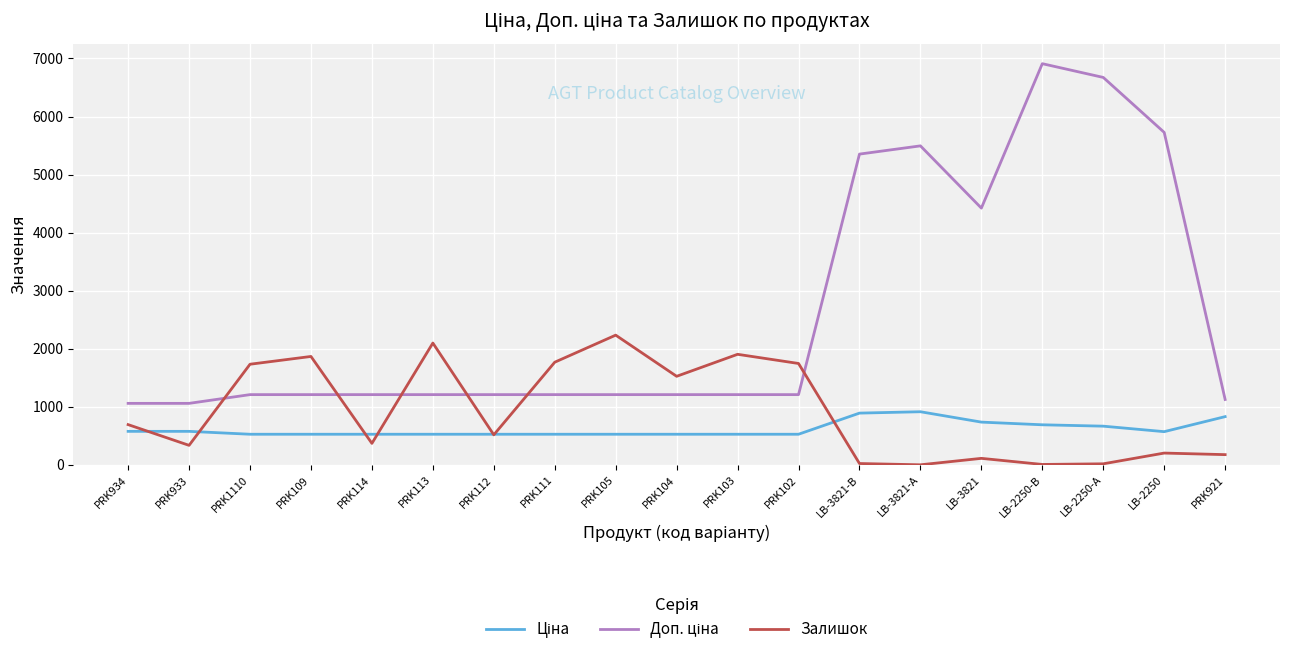

What is the highest value of the Залишок series?

2235.0